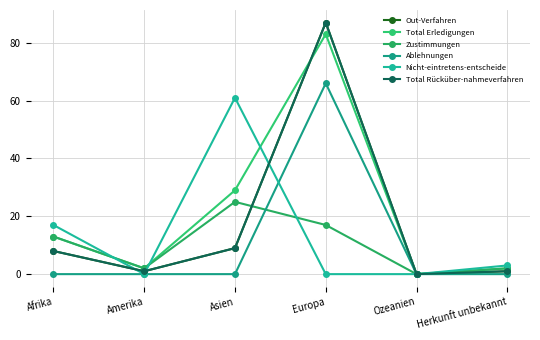

Between Europa and Afrika, which is larger?

Europa